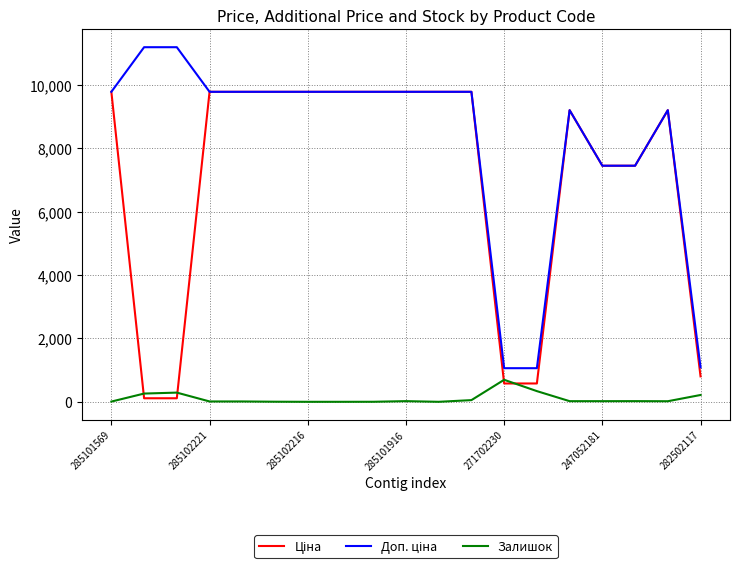

What is the sum of all Залишок values?

1982.0